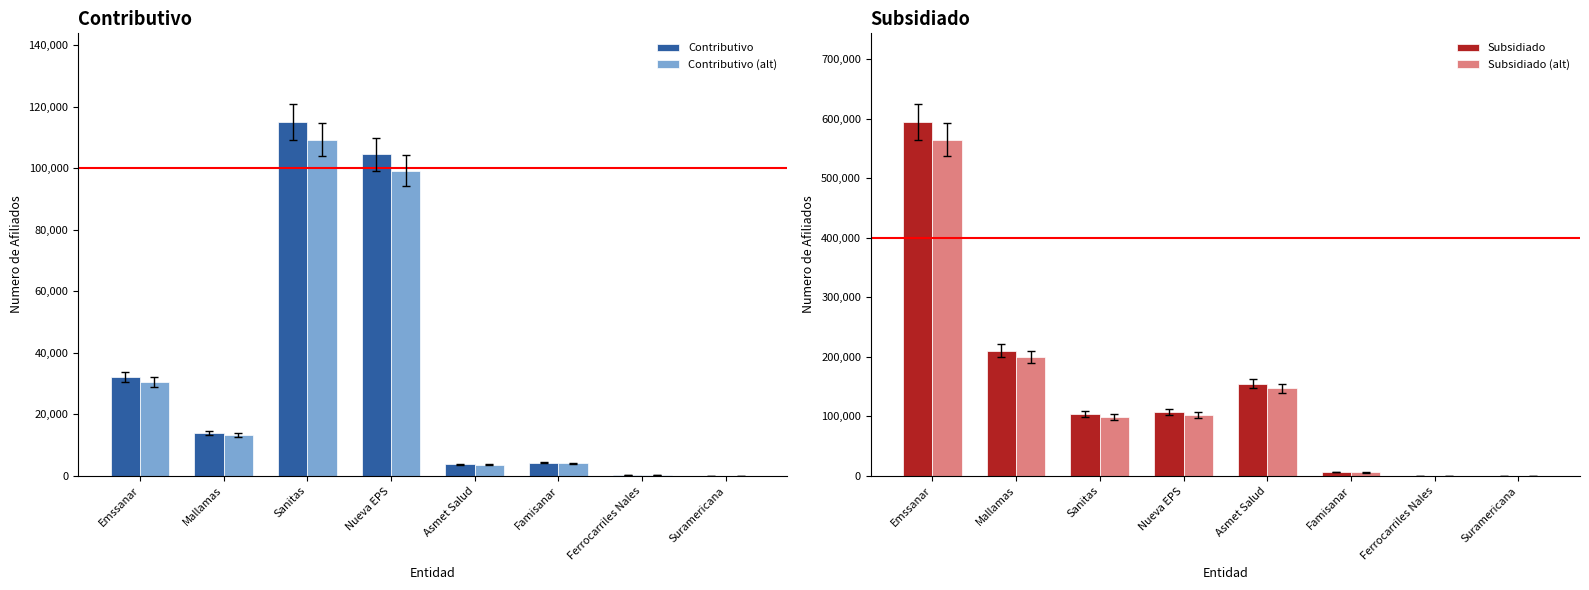

Rank the series at Nueva EPS from lowest to highest value.

Contributivo (alt), Subsidiado (alt), Contributivo, Subsidiado